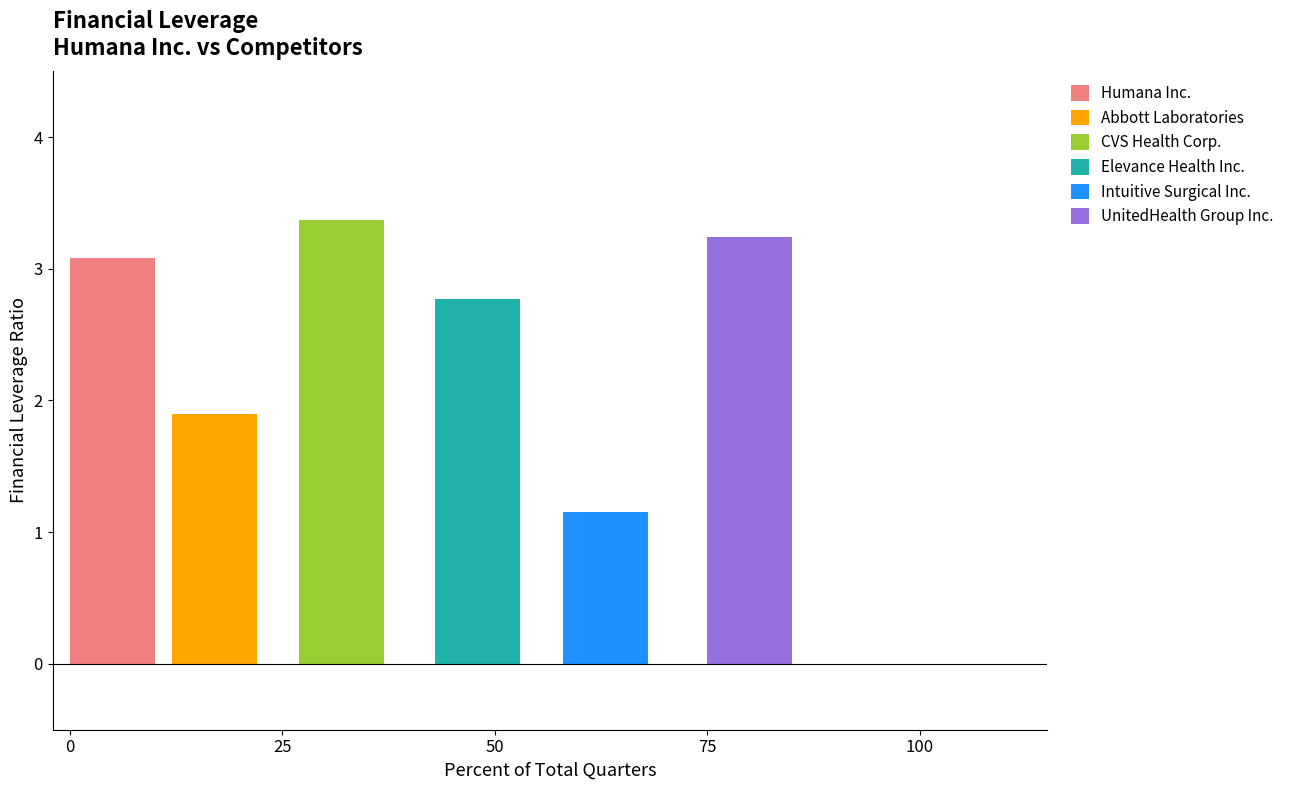

Which series has the largest range (max minus min)?

Humana Inc.